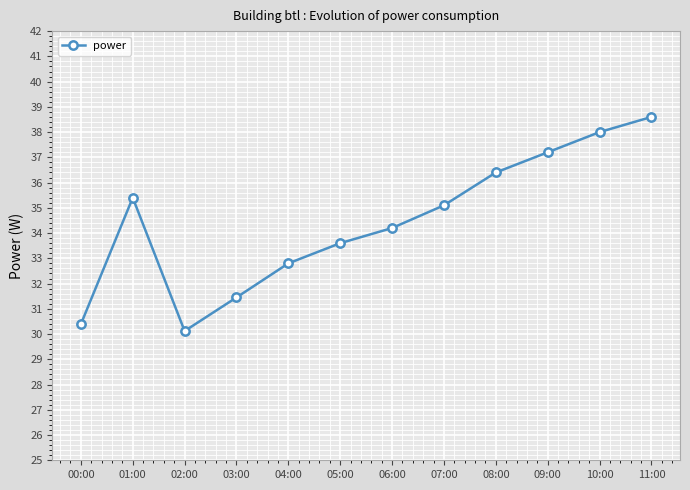

What is the value of the 7th point from the left?

34.2